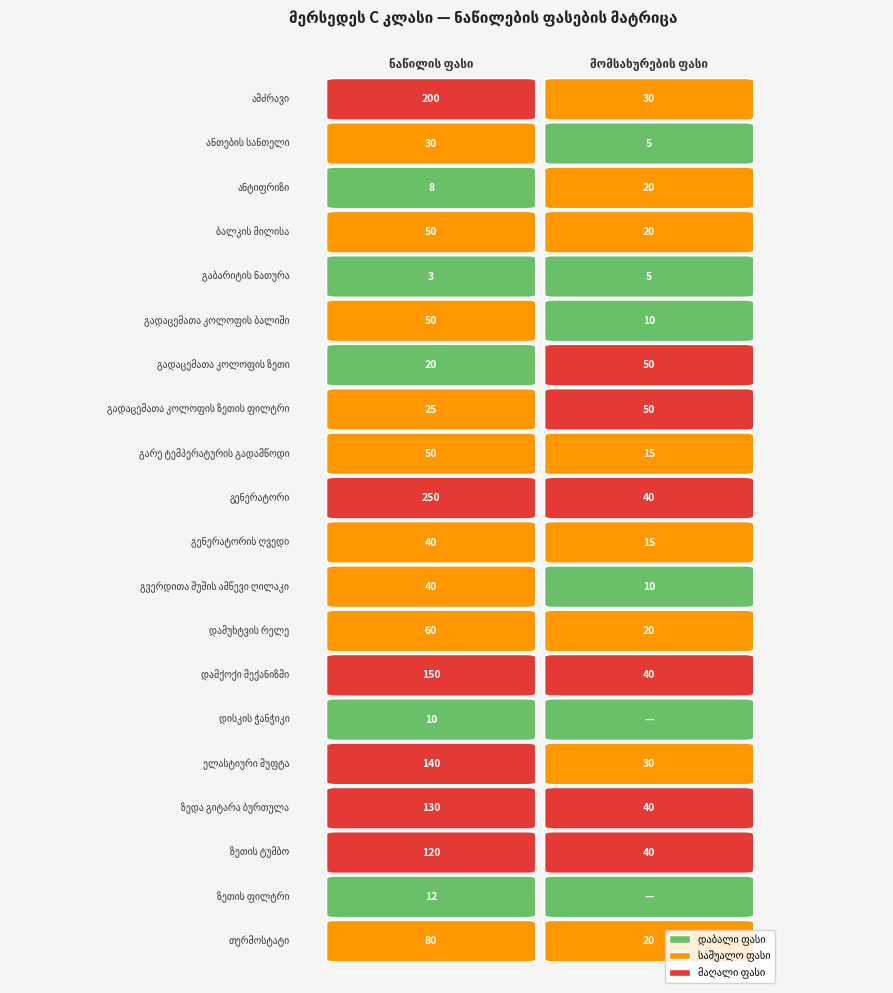

At how many categories does at least one series exceed 190?

1